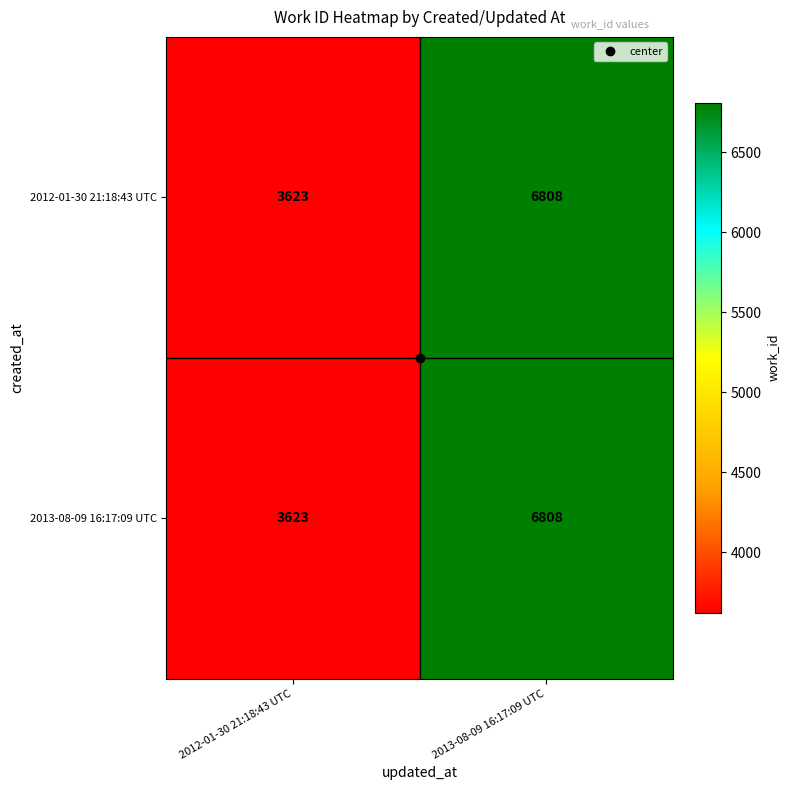

True or false: 2012-01-30 21:18:43 UTC has a value of 6808 at 2013-08-09 16:17:09 UTC.

True